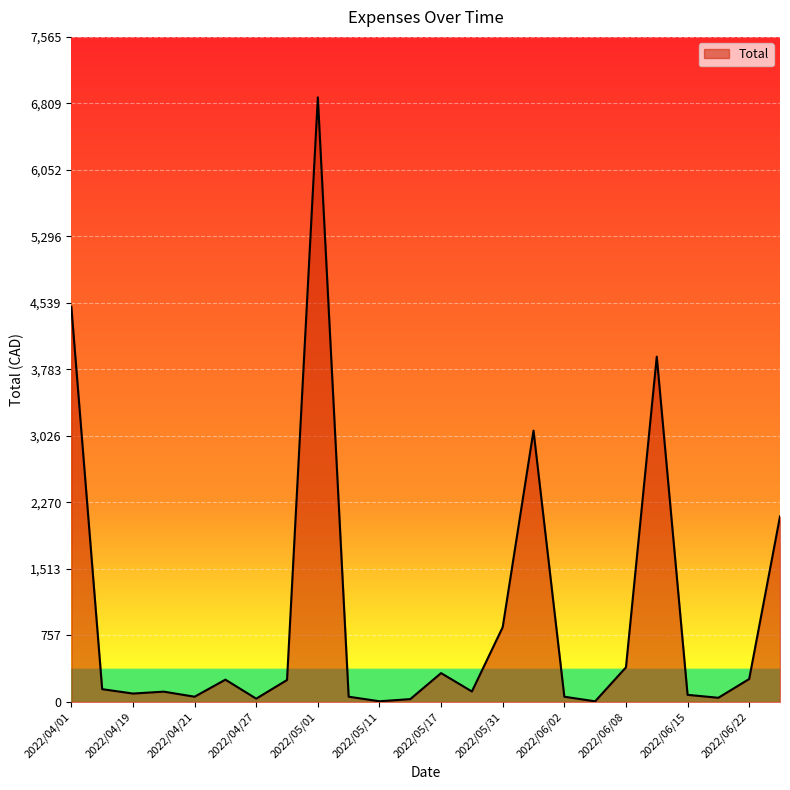

What is the maximum value shown in the chart?

6877.3